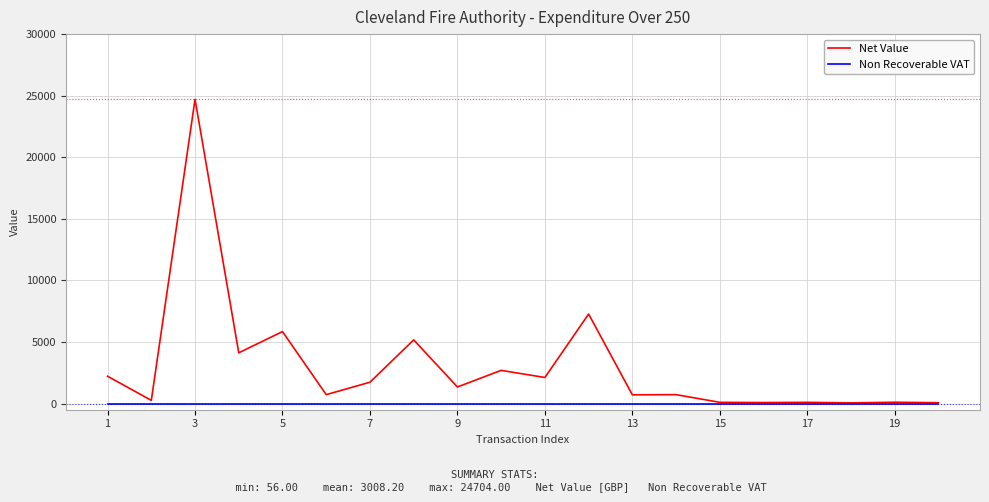

List the series in order of their peak value, highest first.

Net Value, Non Recoverable VAT